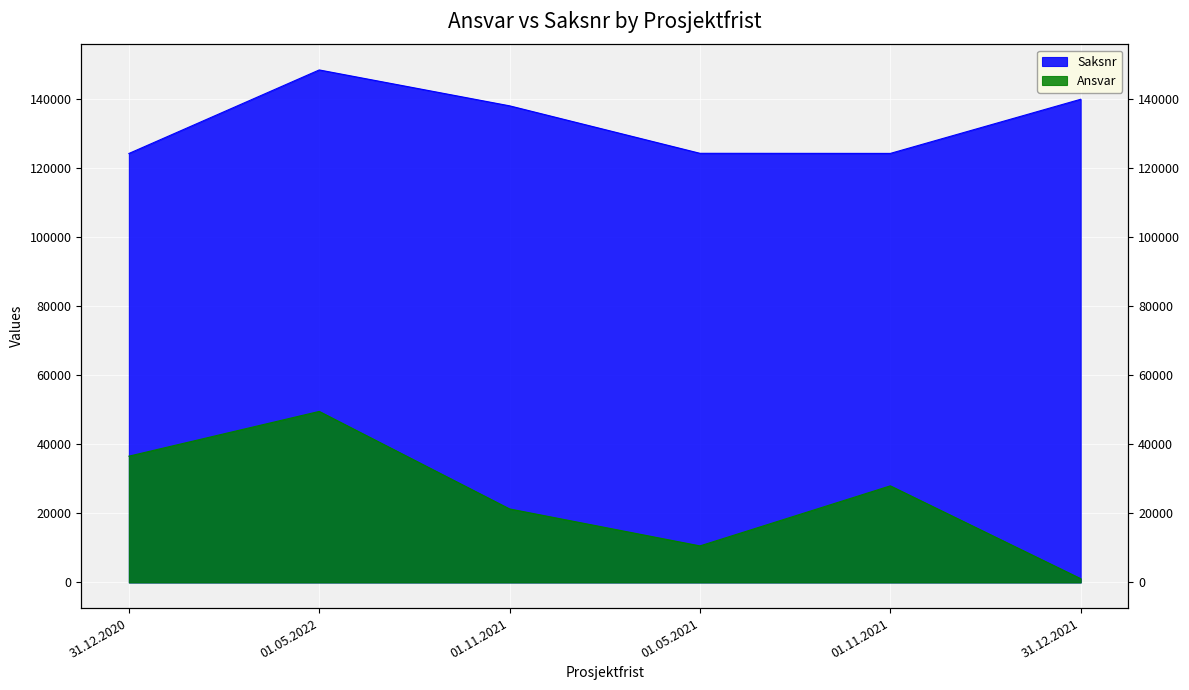

Between 01.05.2021 and 01.11.2021, which is larger?

01.11.2021